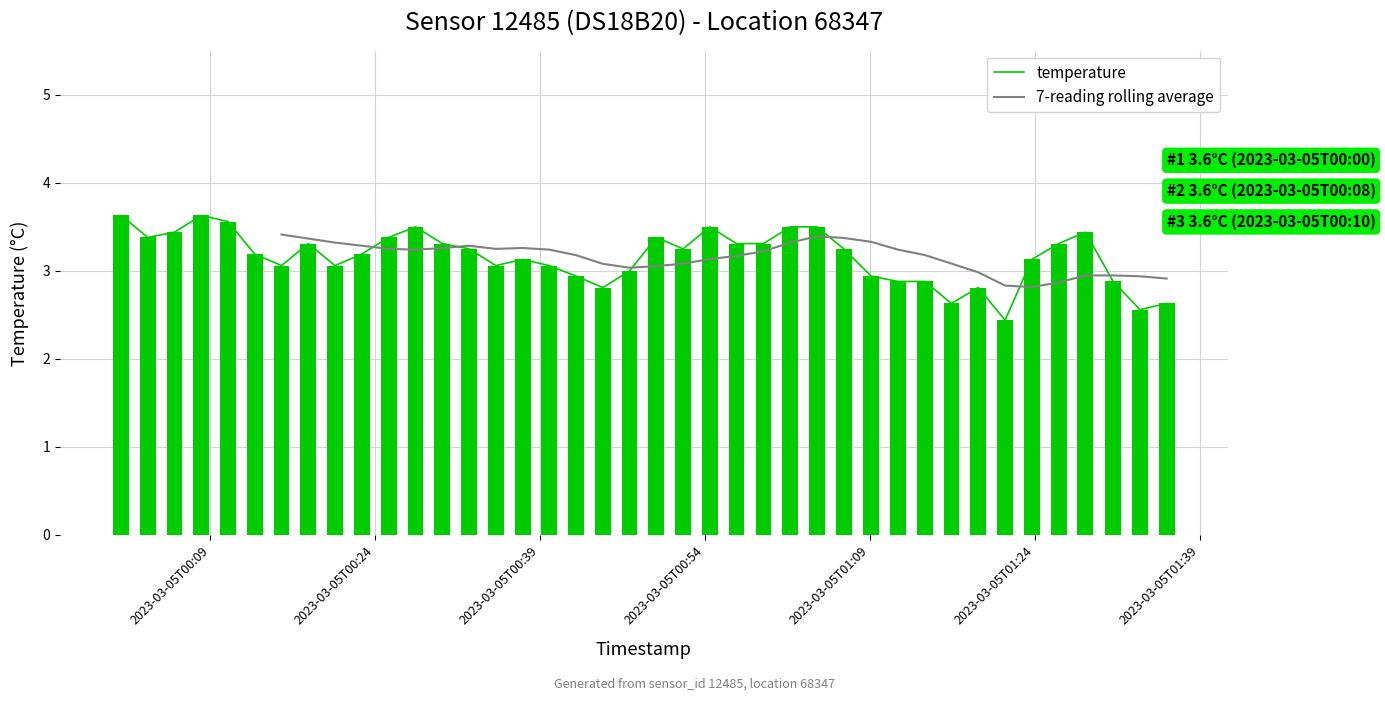

What is the highest value of the temperature series?

3.6